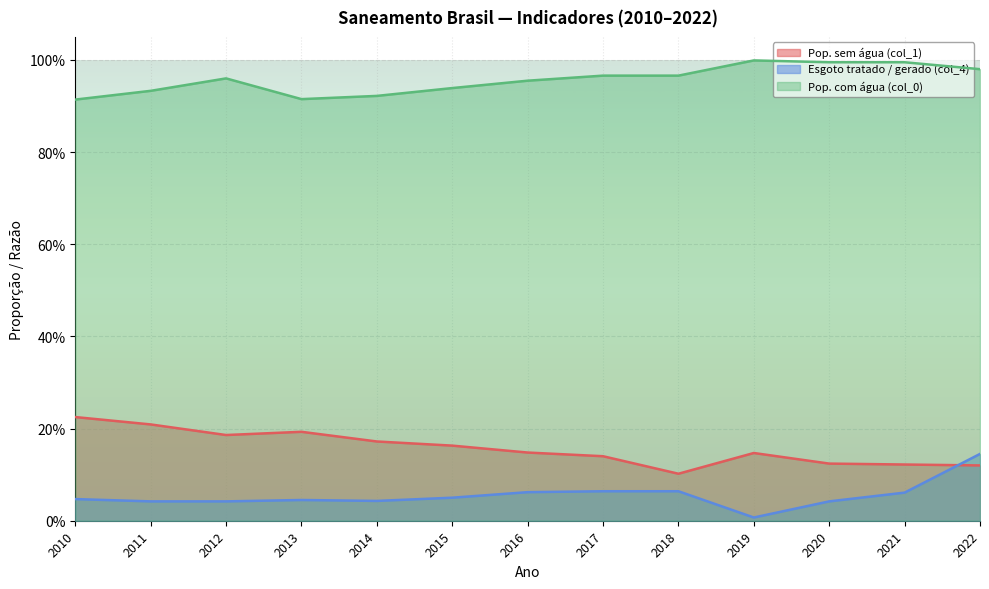

What is the difference between the highest and lowest values at 2021?

0.9